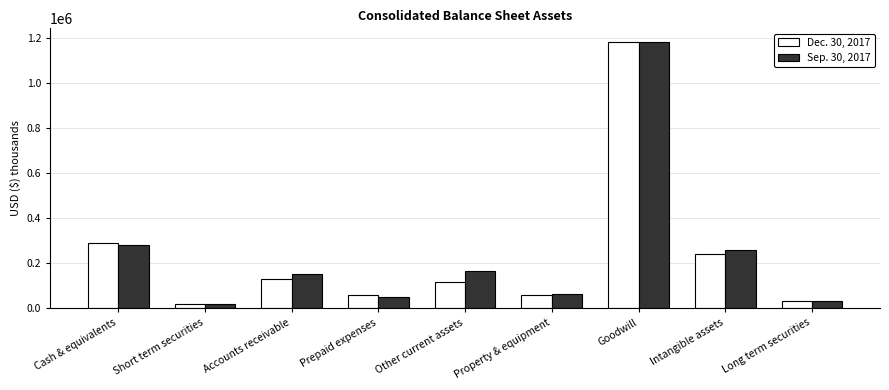

List the series in order of their overall mean, highest first.

Sep. 30, 2017, Dec. 30, 2017